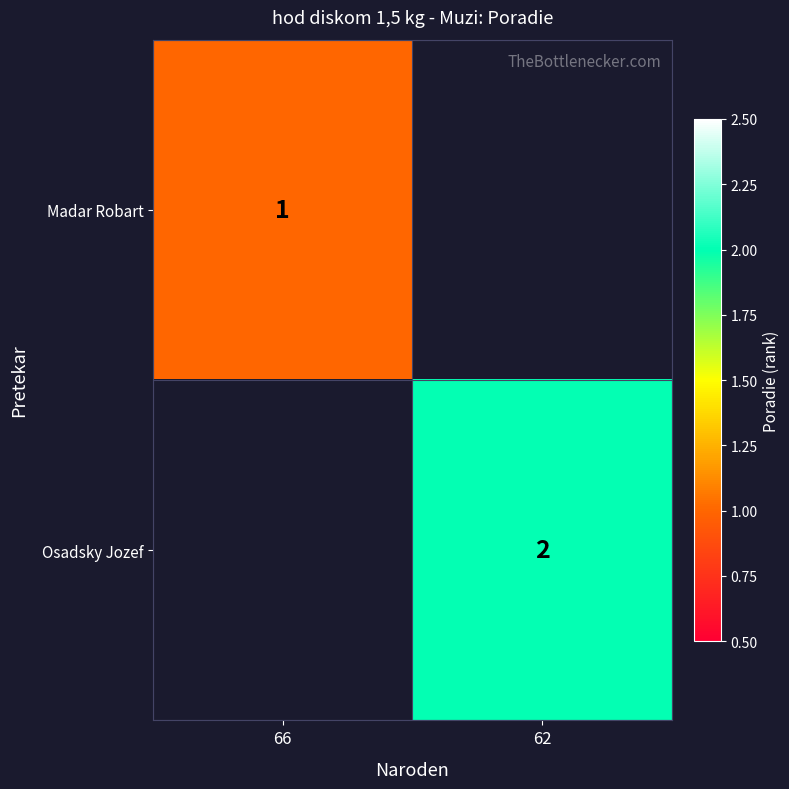

How many series are shown in this chart?

2